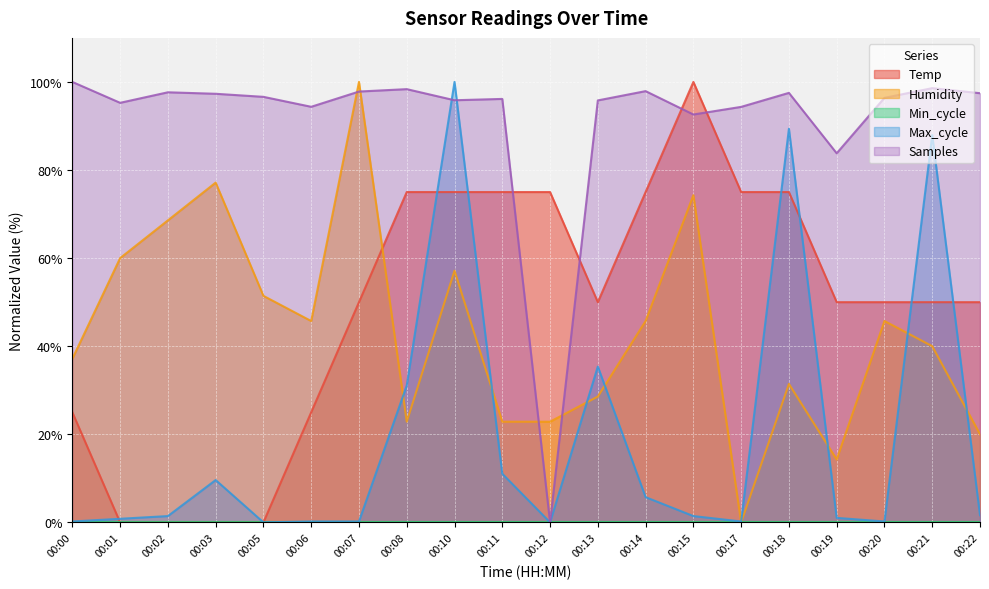

What is the greatest value displayed?

100.0